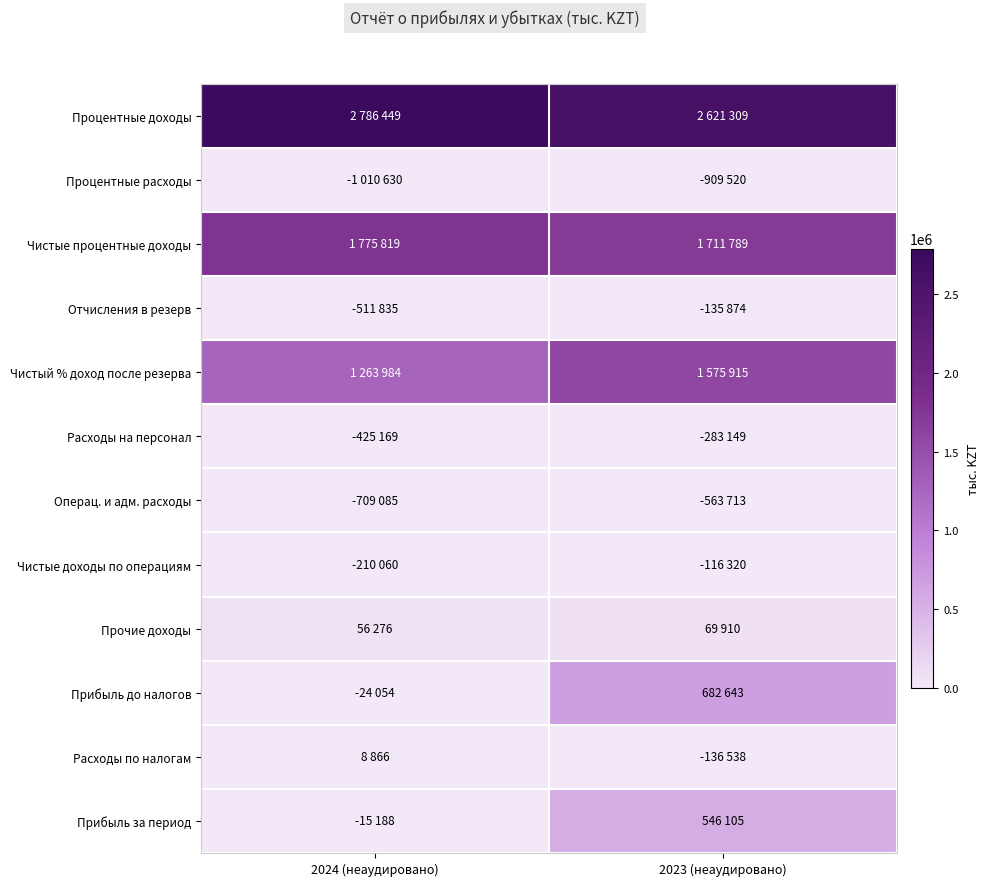

Which series has the largest total across all categories?

Процентные доходы